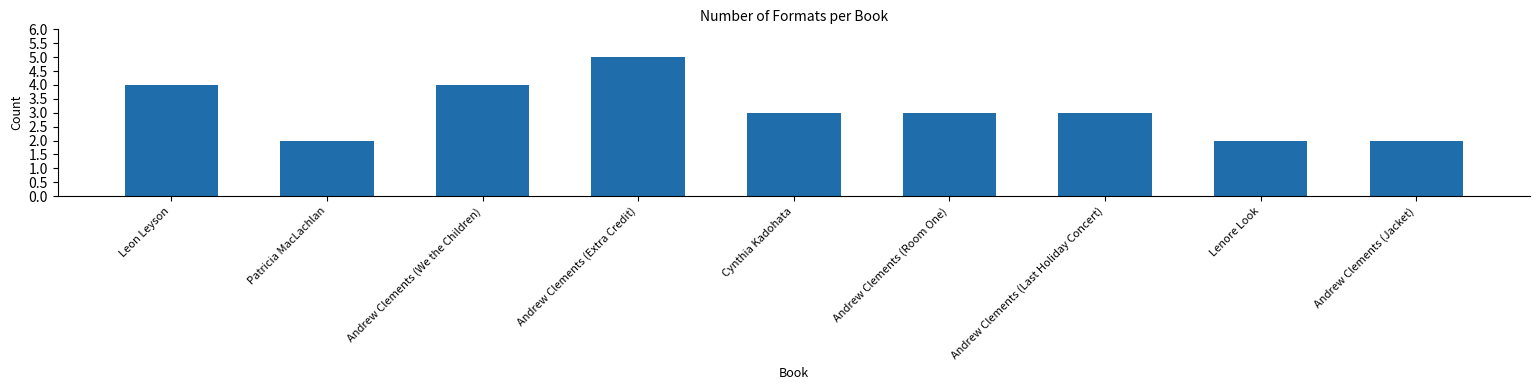

Count the number of data series in this chart.

1